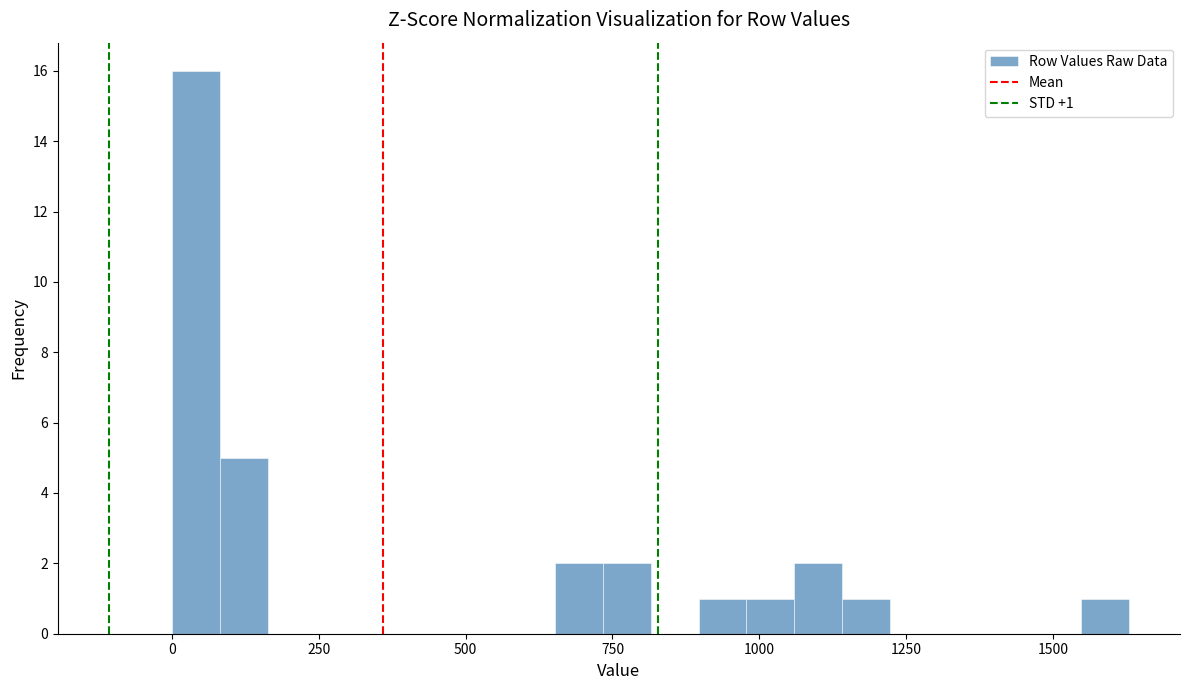

Around what value on the x-axis is the tallest bar? Give the approximate position of its centre, as read against the axis.

50